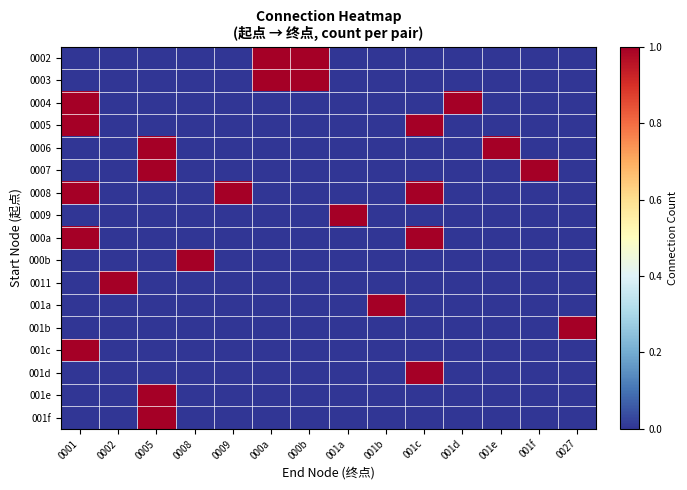

How many data points does each series have?

14